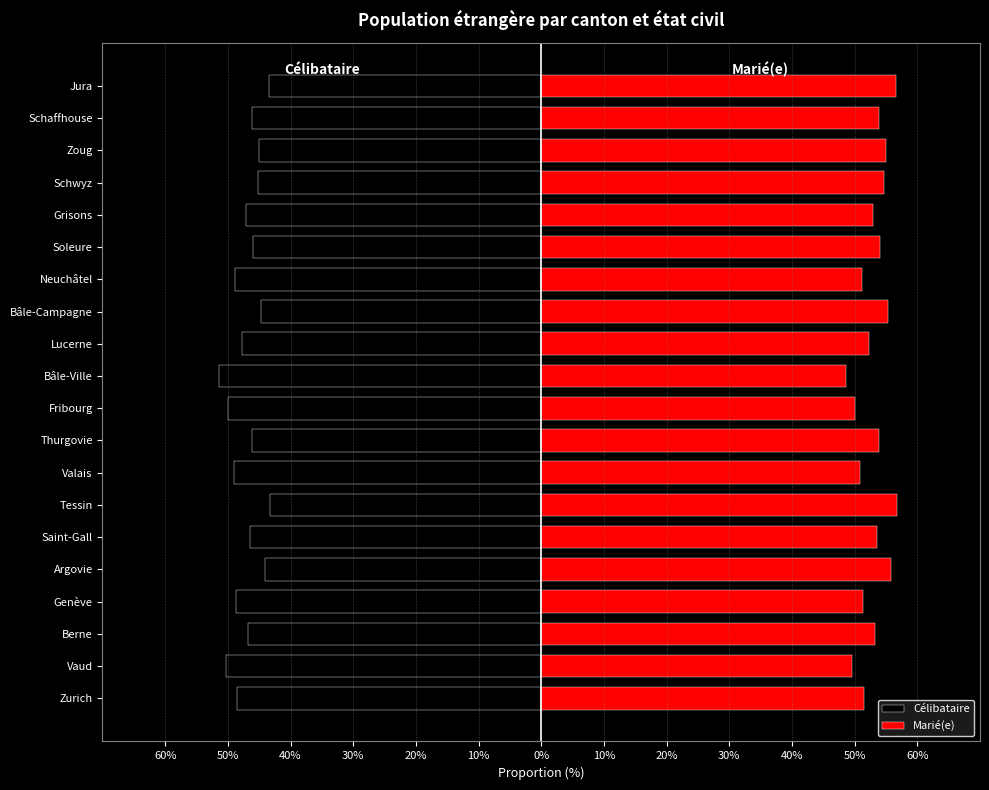

Which series has the largest total across all categories?

Marié(e)